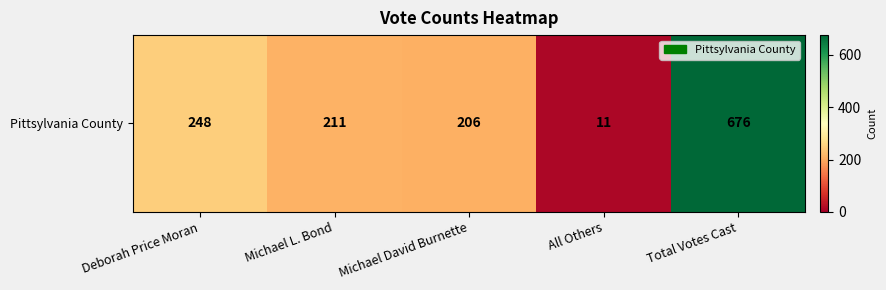

What is the sum of the values at Michael David Burnette and Total Votes Cast?

882